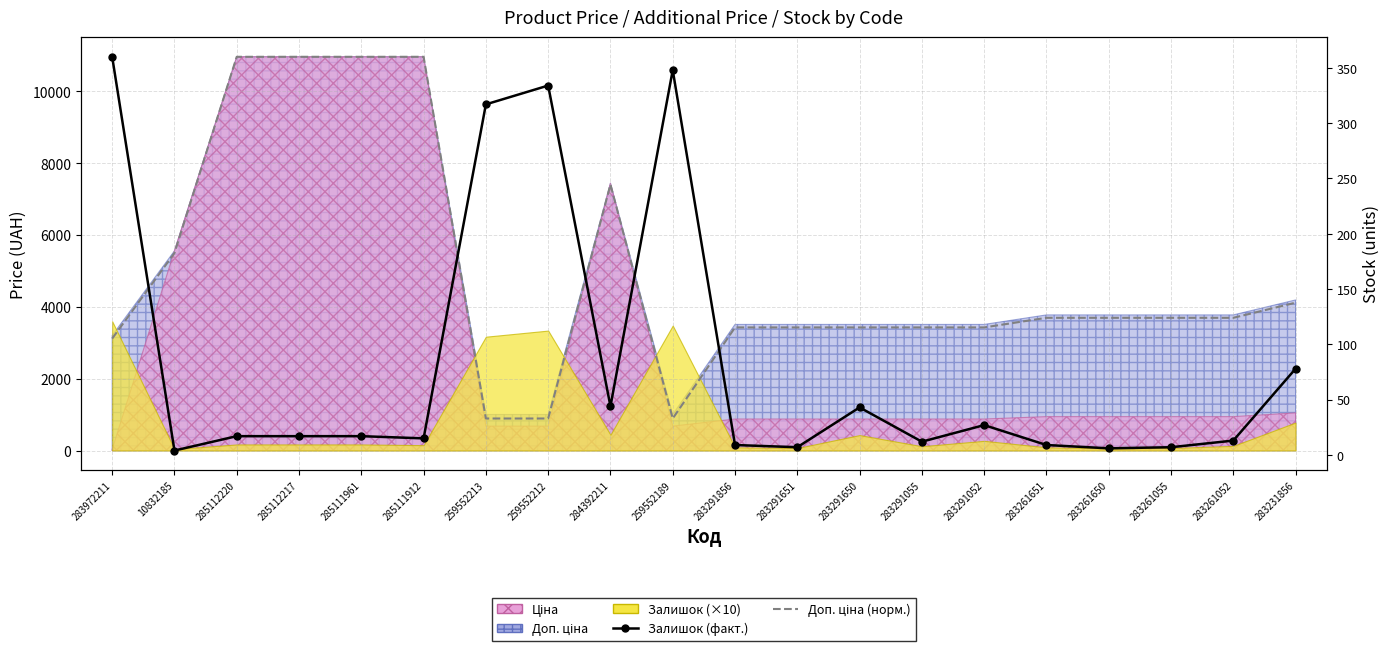

The value of Доп. ціна (норм.) at 284392211 is 343.0. True or false?

False